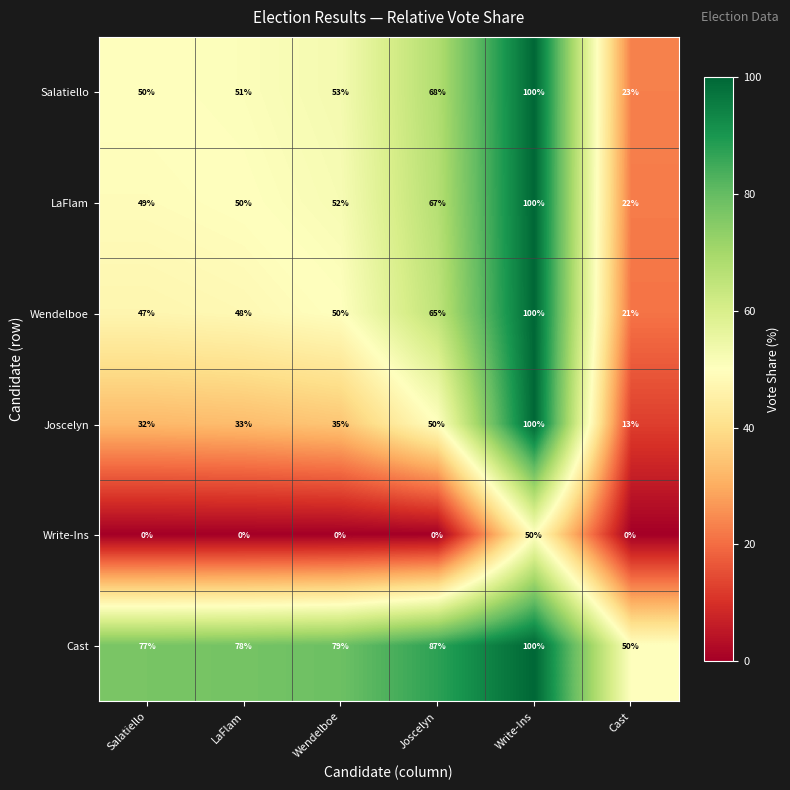

Rank the series at Joscelyn from lowest to highest value.

Write-Ins, Joscelyn, Wendelboe, LaFlam, Salatiello, Cast